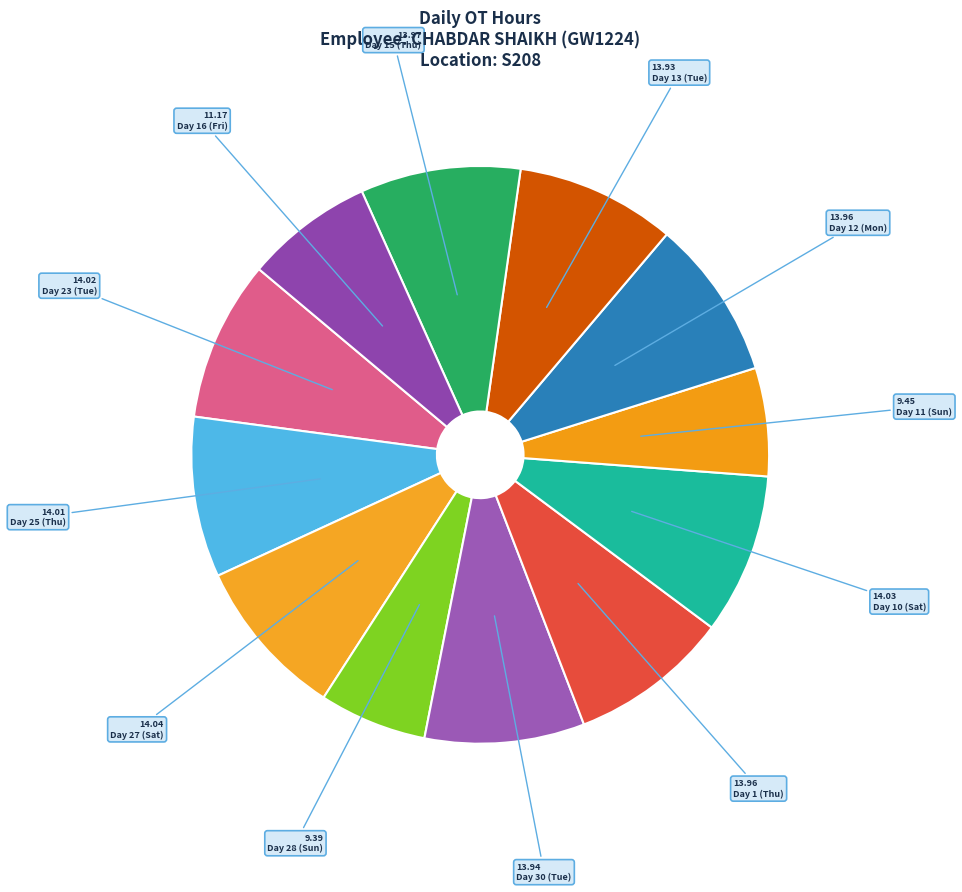

How many slices are in this pie chart?

12